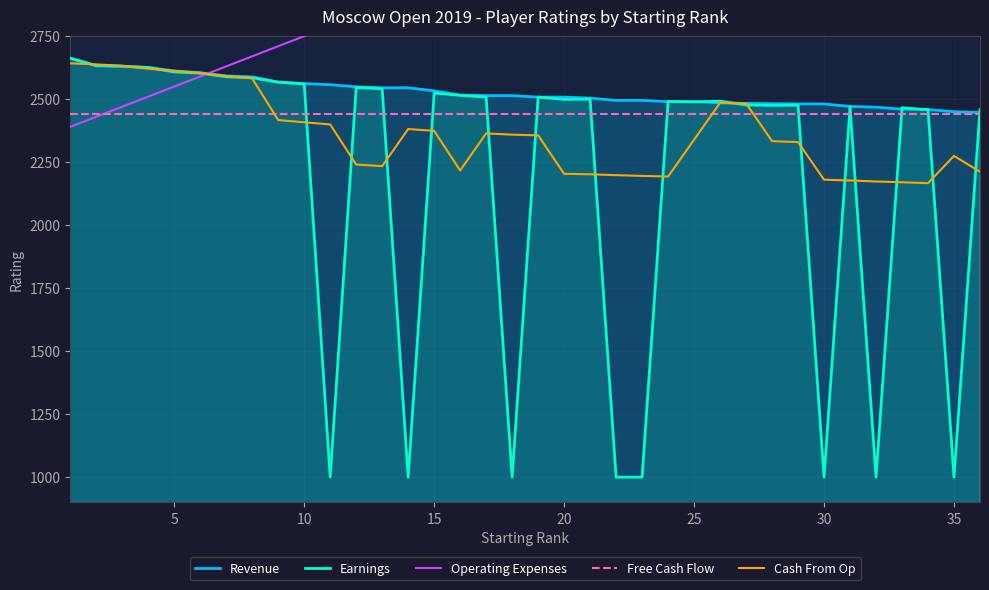

Is the value of Cash From Op at 5 greater than the value of Free Cash Flow at 25?

Yes